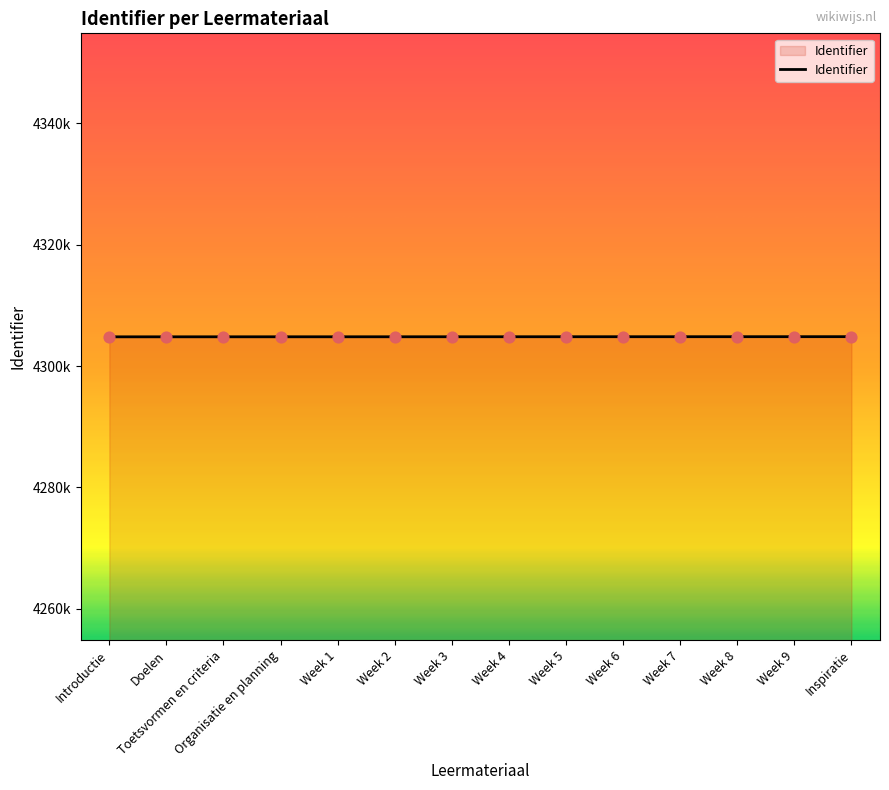

Does the chart have visible grid lines?

No